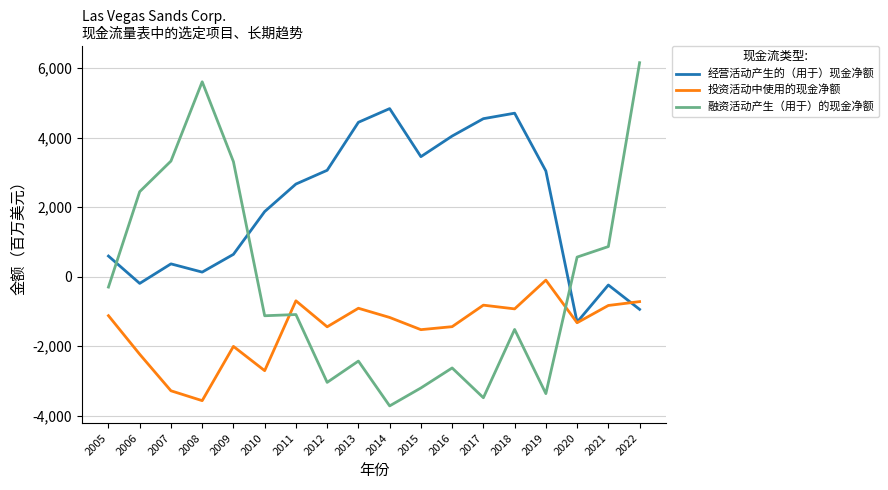

How many times do 融资活动产生（用于）的现金净额 and 经营活动产生的（用于）现金净额 cross each other?

3